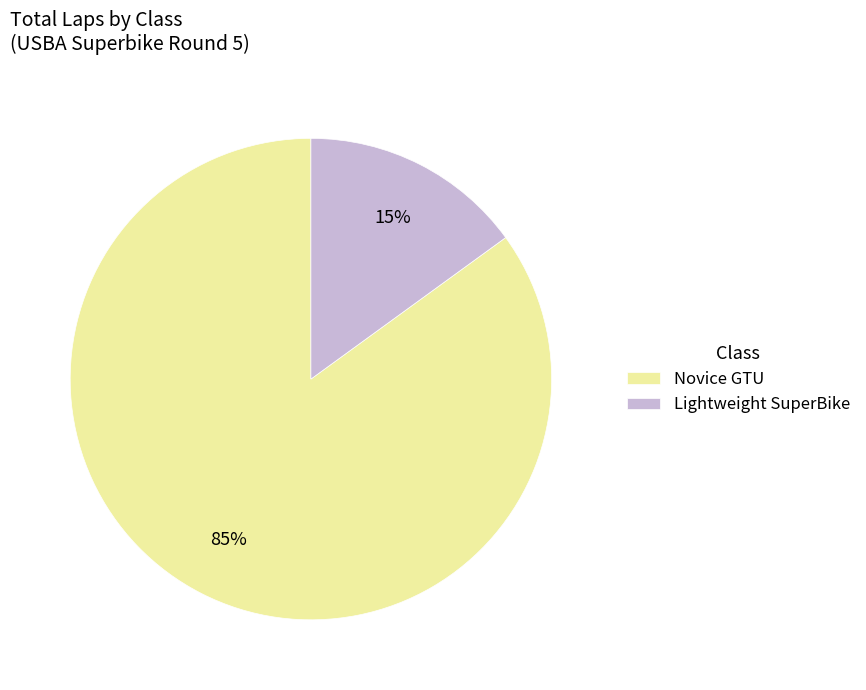

To the nearest percent, what is the difference between the largest and smallest slice percentages?

70%